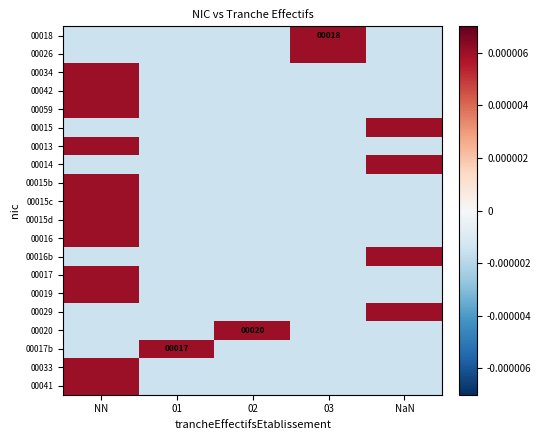

List the series in order of their peak value, highest first.

00018, 00026, 00034, 00042, 00059, 00015, 00013, 00014, 00015b, 00015c, 00015d, 00016, 00016b, 00017, 00019, 00029, 00020, 00017b, 00033, 00041